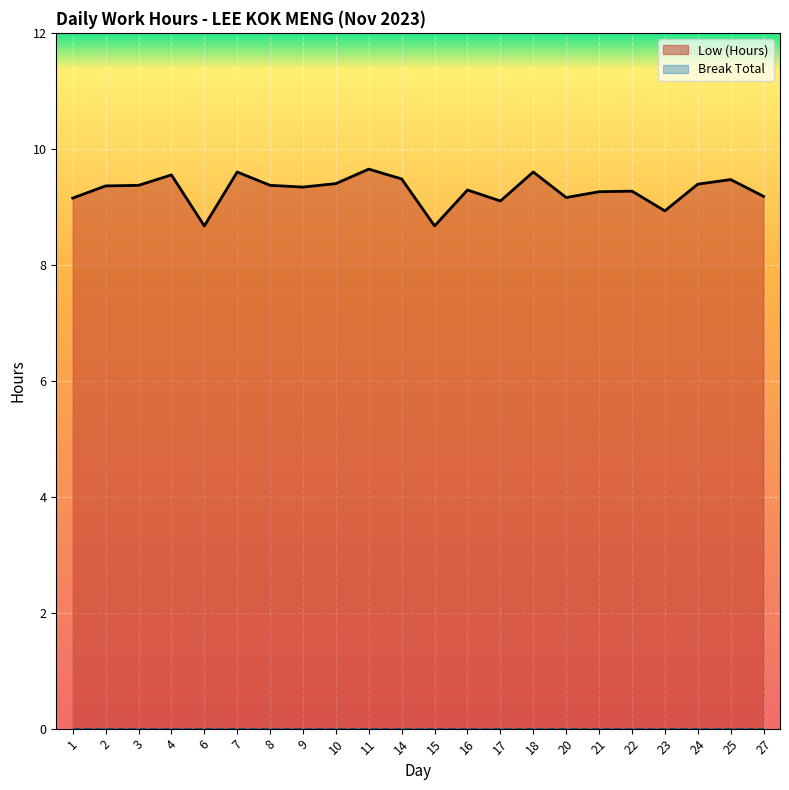

What is the change in value from 14 to 22?

-0.2